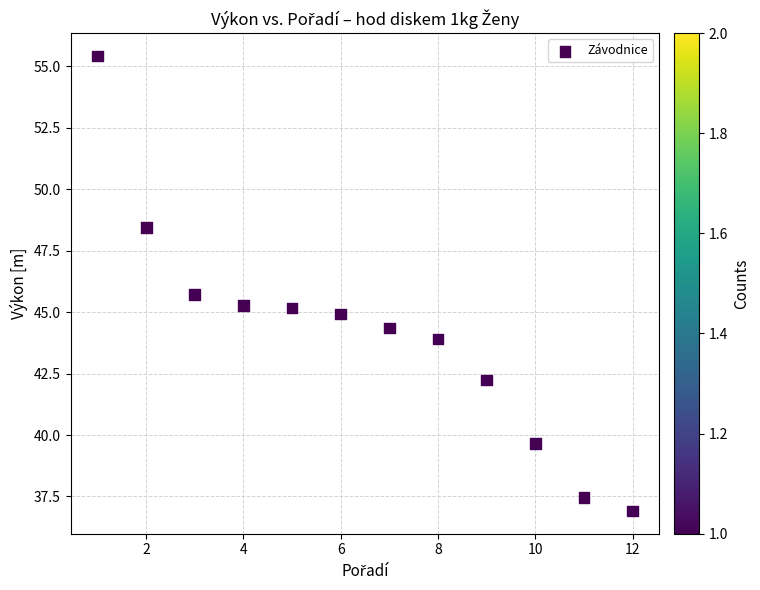

What Y value in the scatter plot is closest to 46?

45.7